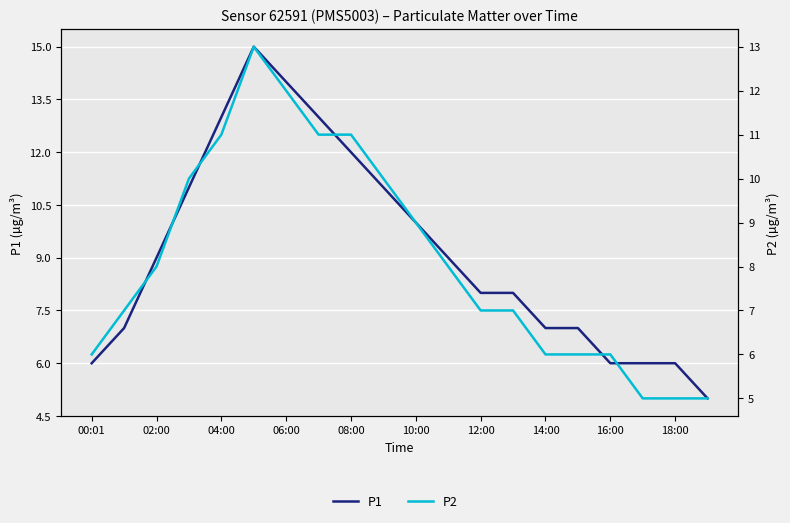

True or false: P1 and P2 cross at least once.

False